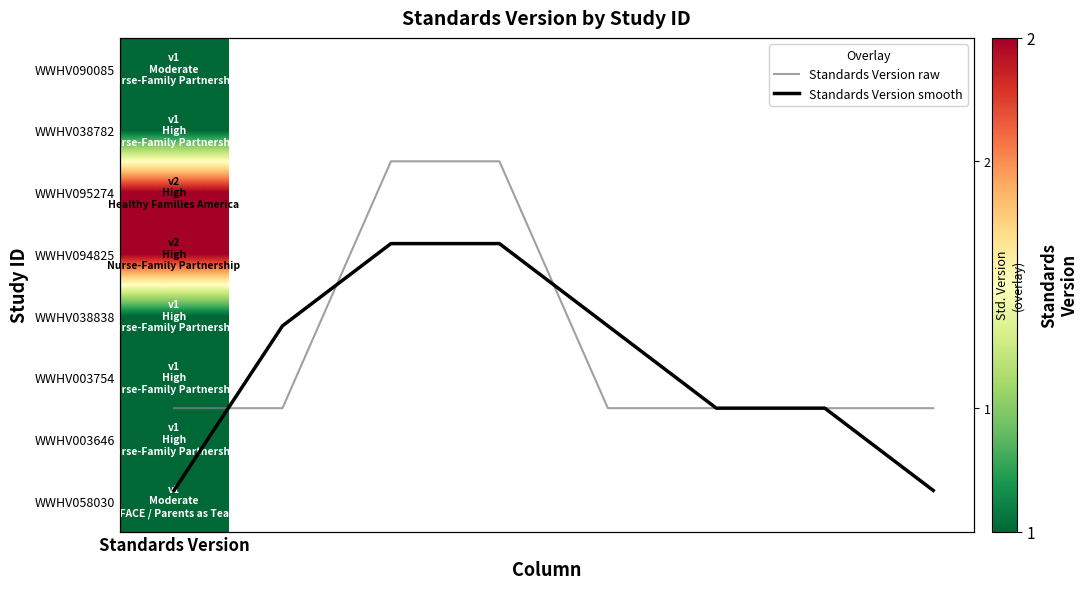

Which has a higher value, 4 or 3?

3